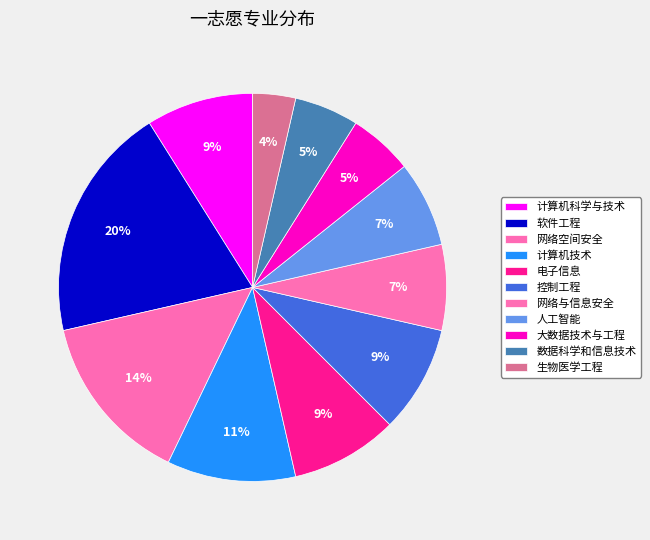

How many segments does this pie chart have?

11